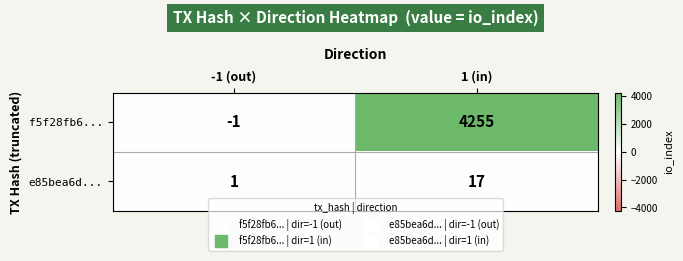

Reading right to left, list all the values displayed in this chart.

f5f28fb6...: 4255	-1
e85bea6d...: 17	1